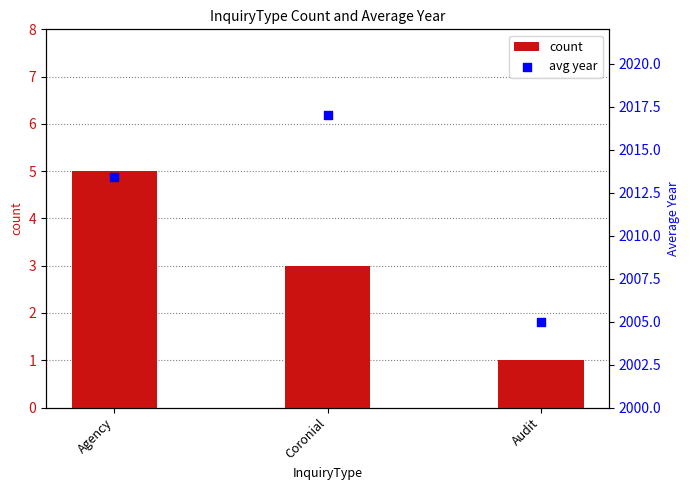

At which category is the sum across all series the highest?

Coronial